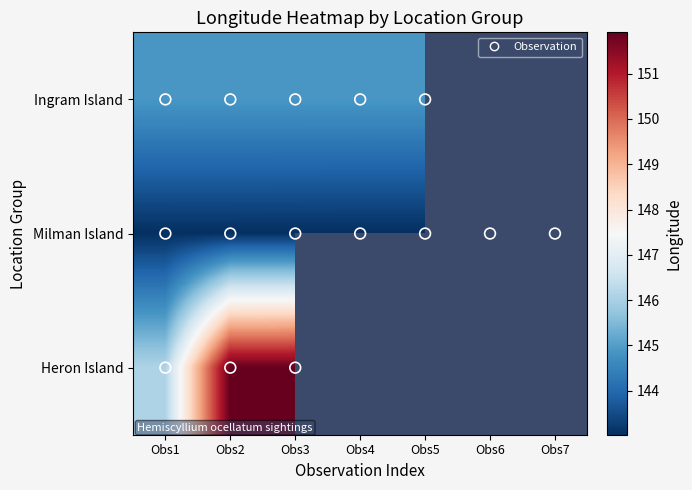

At which category is the sum across all series the highest?

Obs3